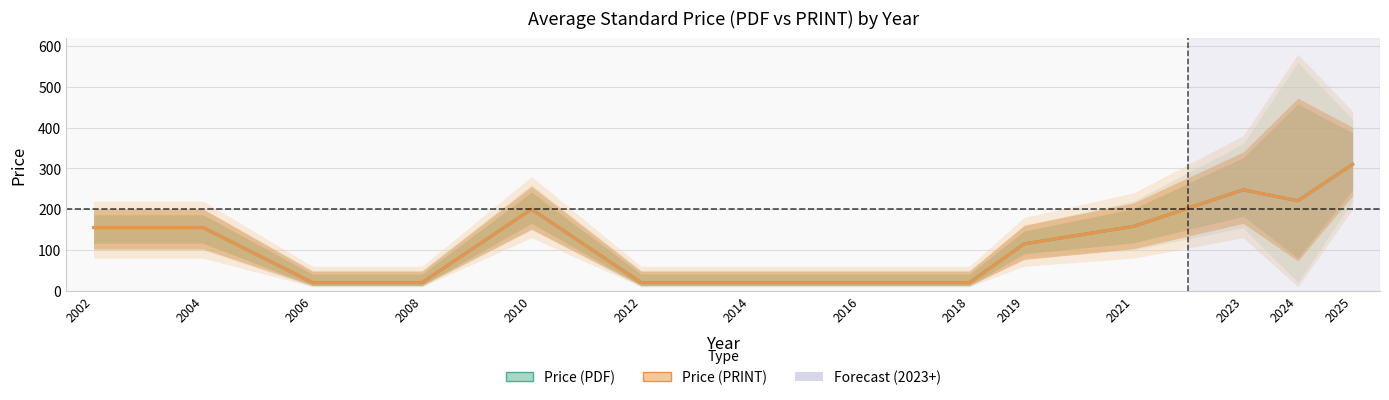

How many categories are shown in the chart?

14